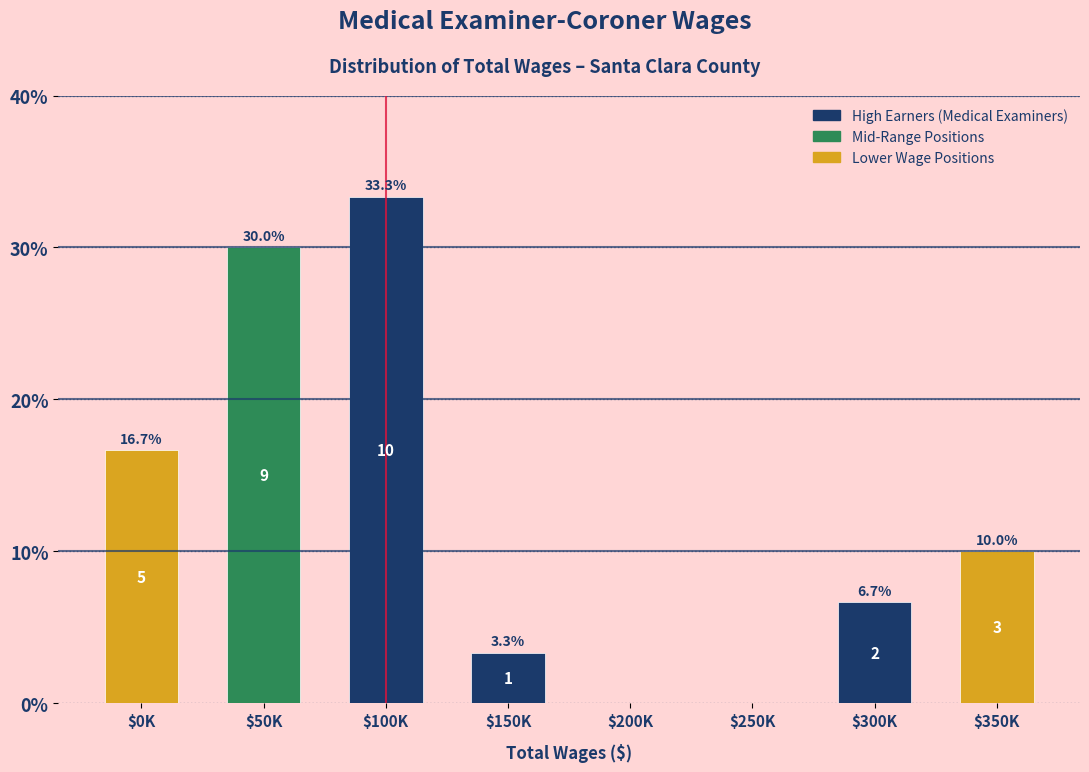

What is the sum of all values?

100.0